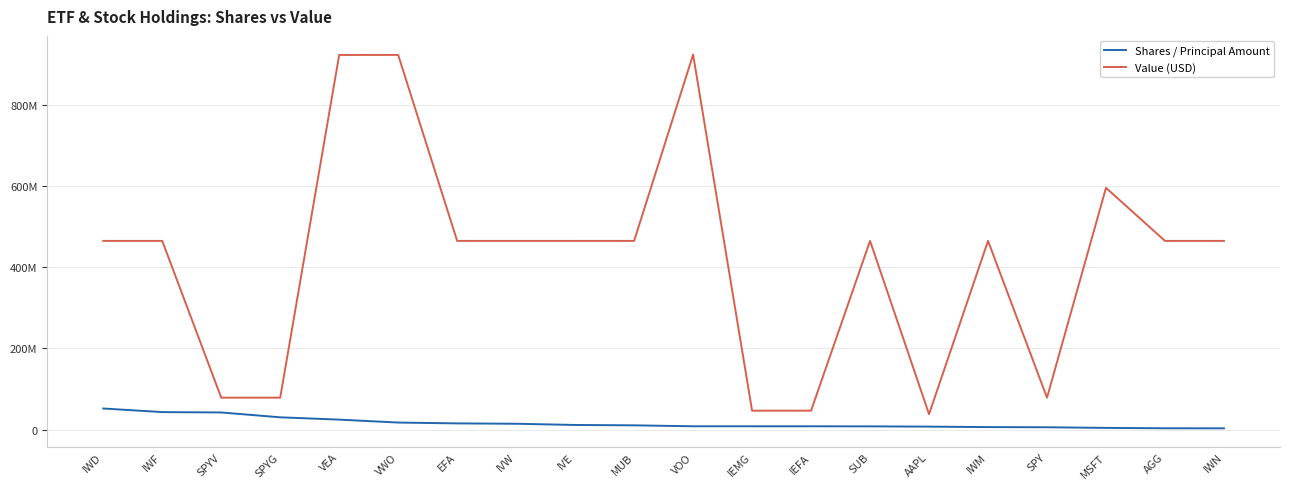

What are all the series names shown in the legend?

Shares / Principal Amount, Value (USD)